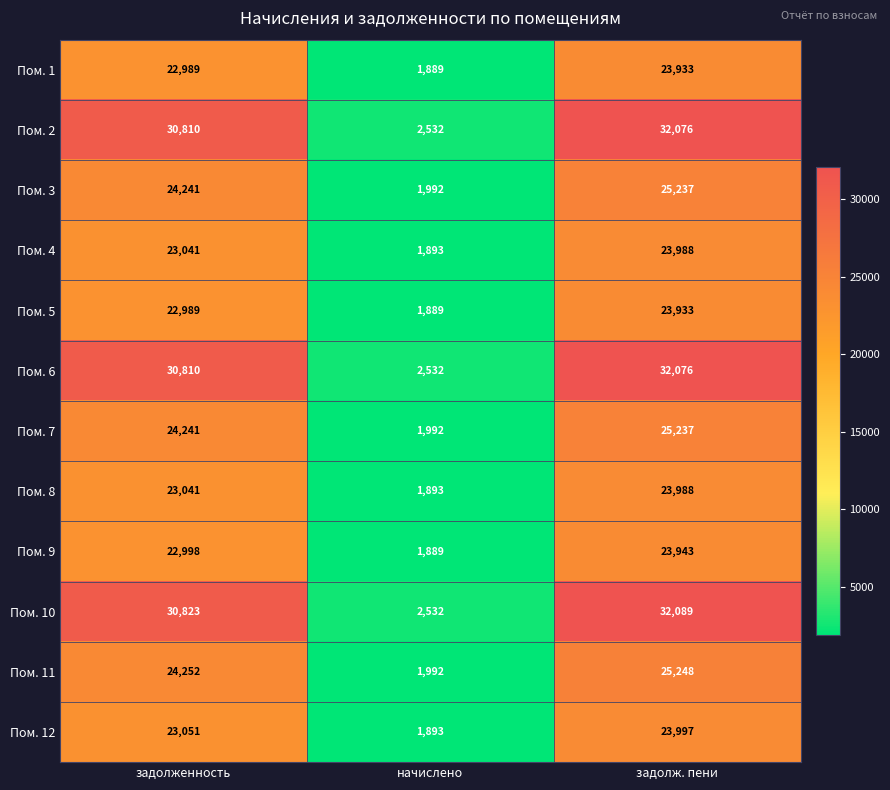

At which label is Пом. 2 closest to 17304?

задолженность